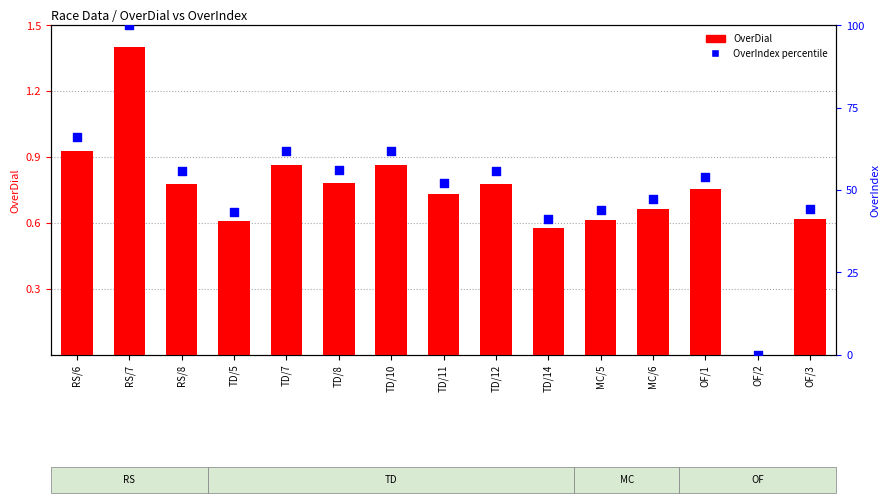

At how many categories does at least one series exceed 44?

11